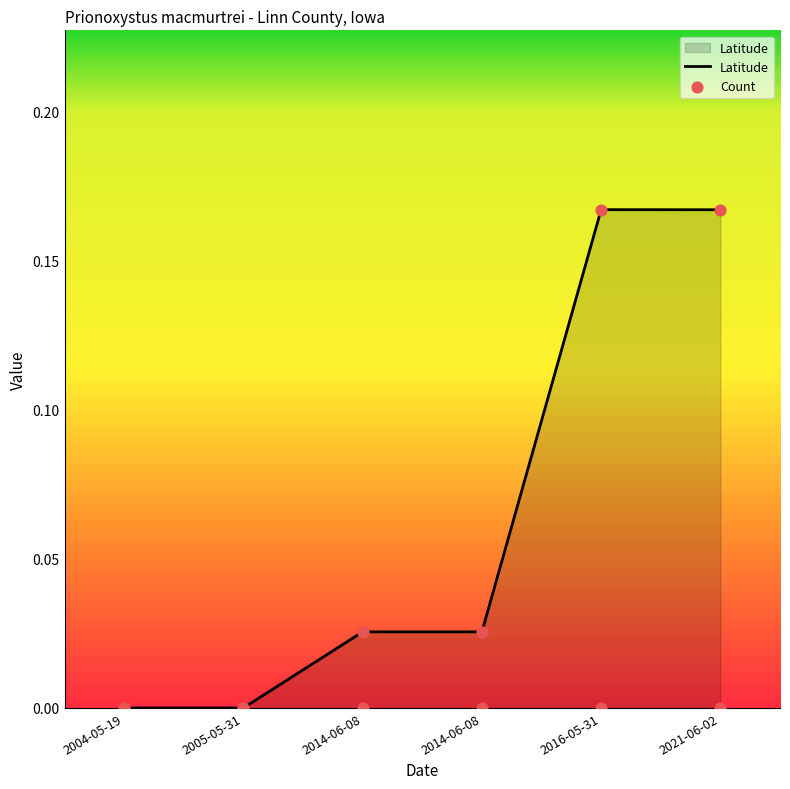

Which series has the largest Y range (max minus min)?

Latitude